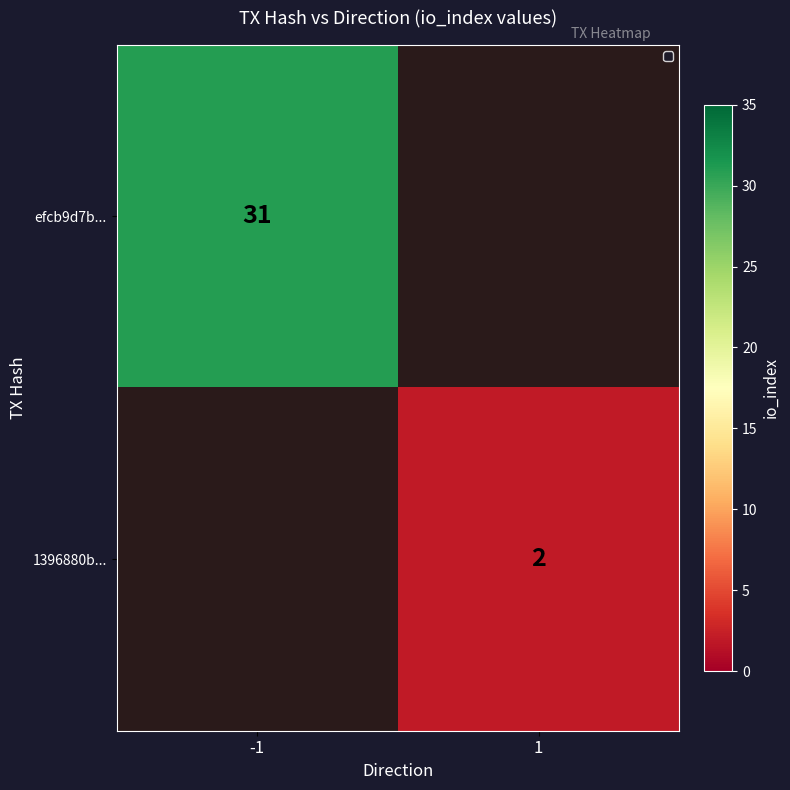

True or false: efcb9d7b... has a value of 31 at -1.

True